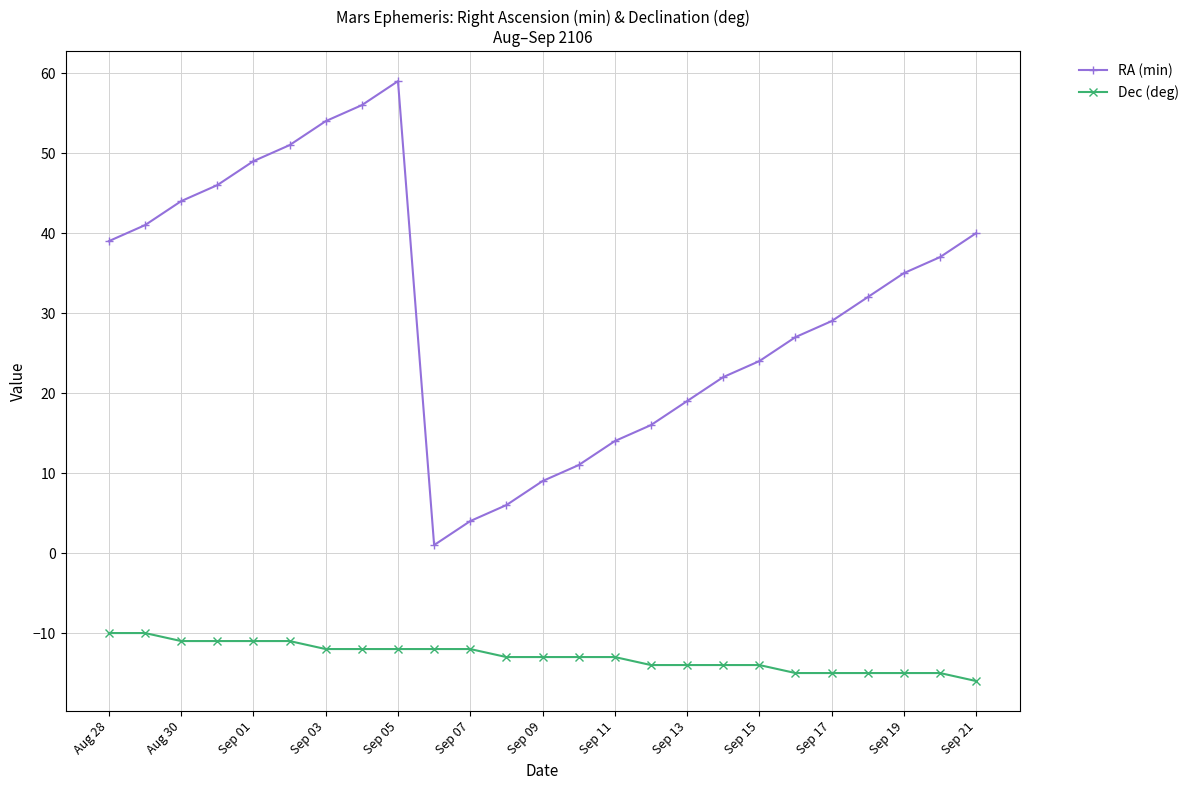

What is the value of the Dec (deg) point at the 21st from the left?

-15